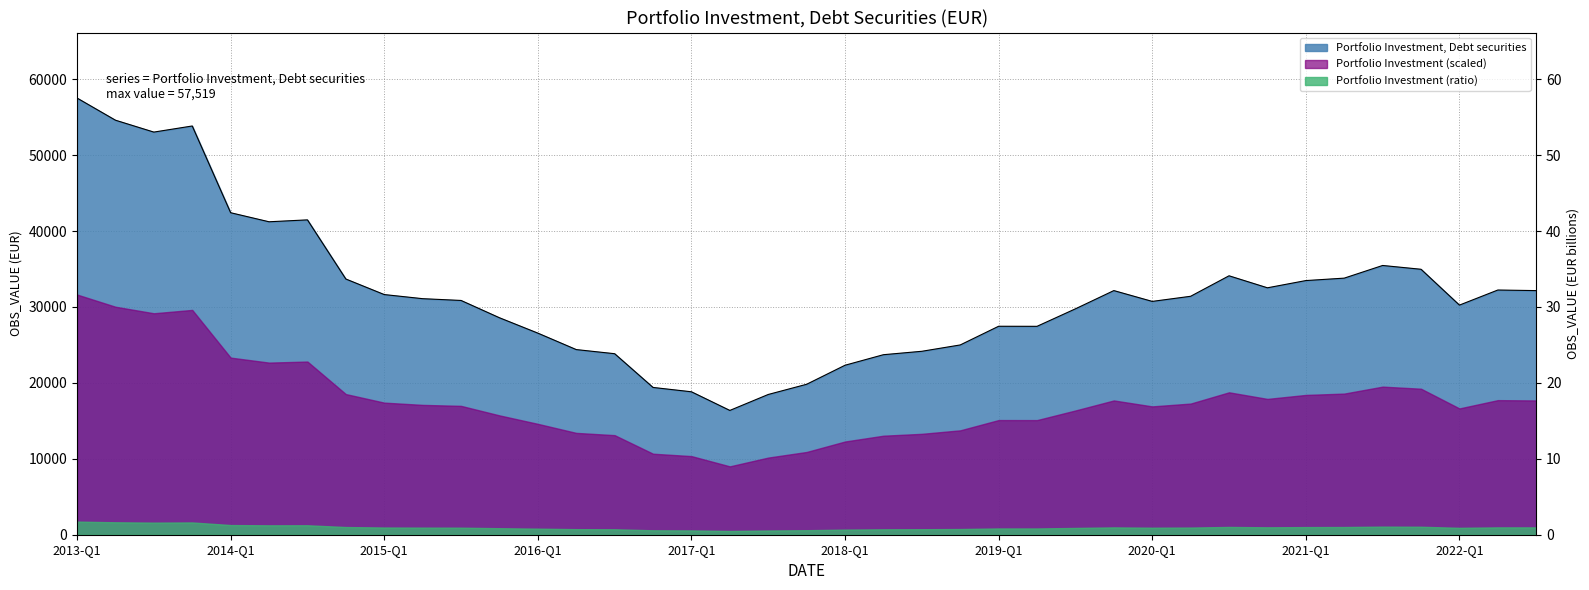

True or false: the data shows 33.7 at 2014-Q4.

True